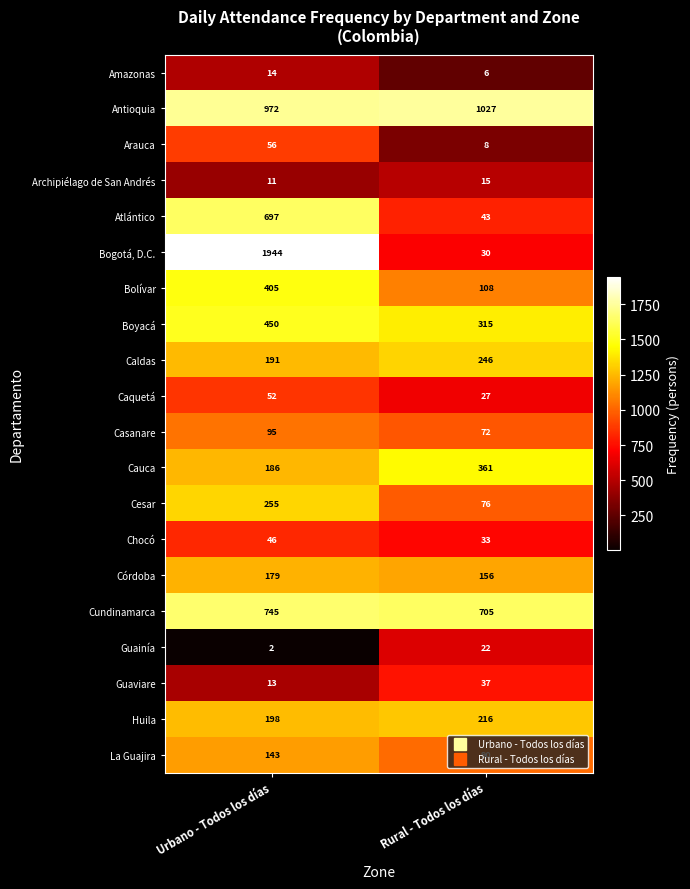

What is the spread (max minus min) of values at Rural - Todos los días?

1021